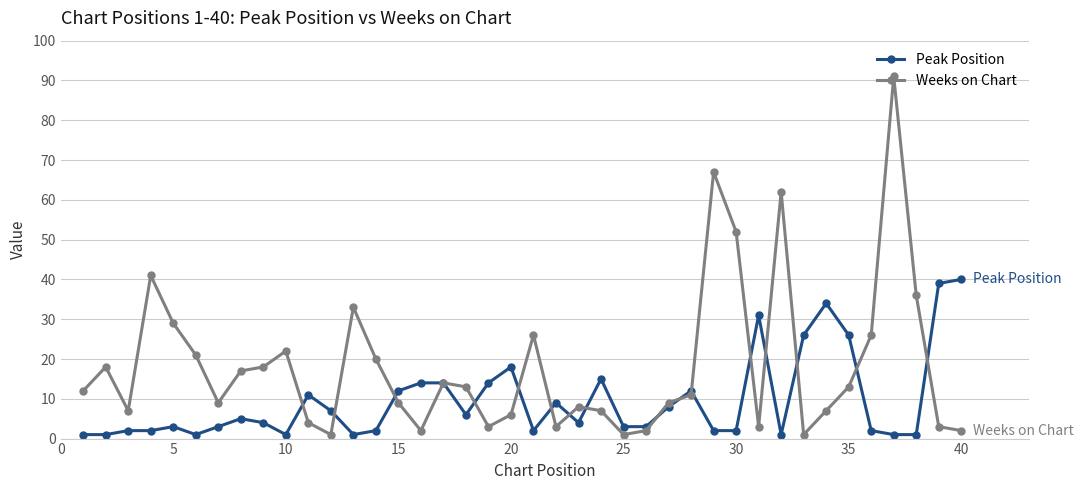

How many categories are shown in the chart?

40